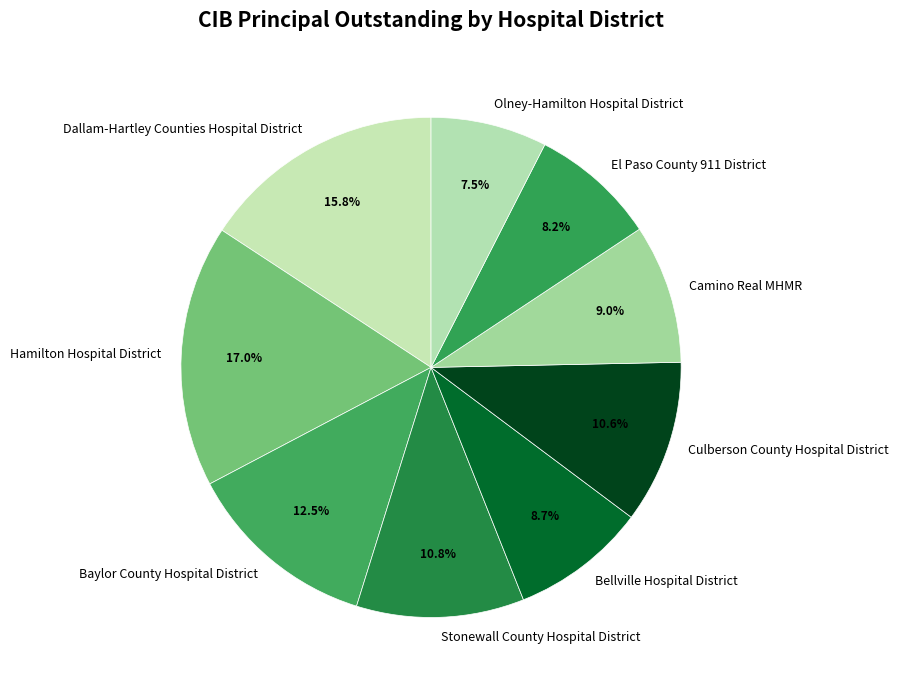

Which has a higher value, Bellville Hospital District or Stonewall County Hospital District?

Stonewall County Hospital District